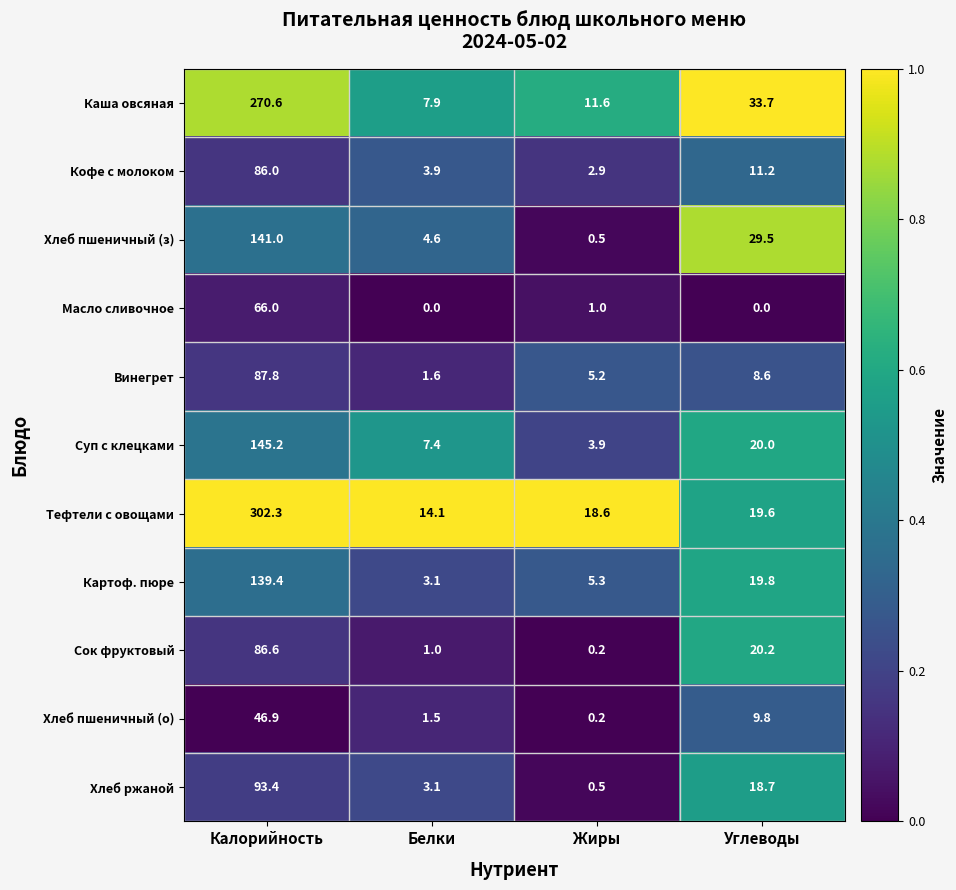

Is it true that Тефтели с овощами equals 6.8 at Белки?

False